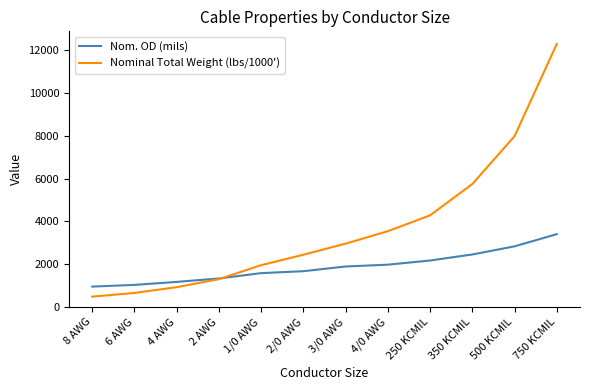

True or false: Nominal Total Weight (lbs/1000') has a value of 649 at 6 AWG.

True